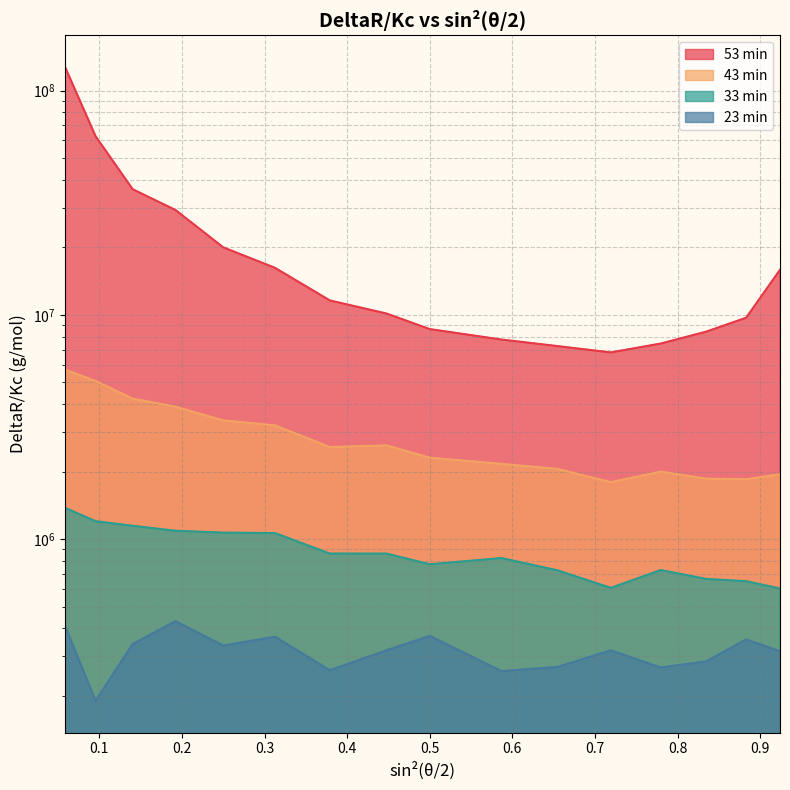

What is the value of the 23 min point at the 7th from the left?

260241.7